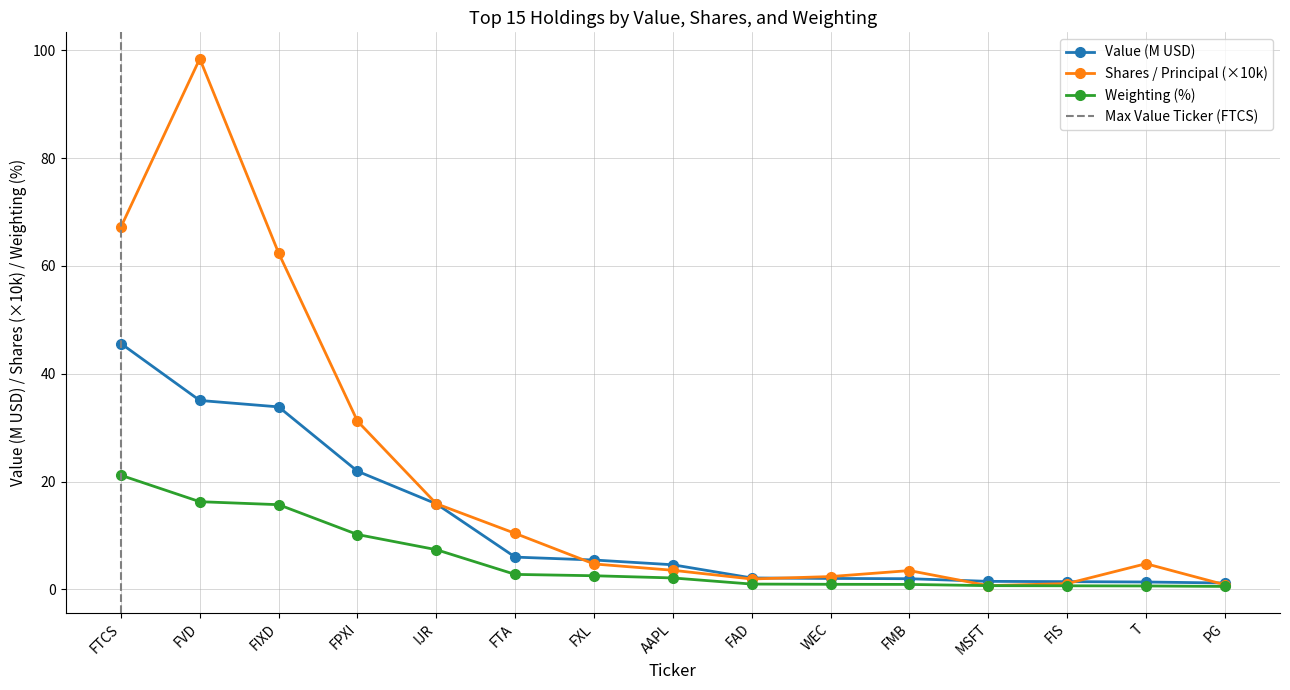

At IJR, list the series in order from smallest to largest.

Weighting, Value (millions), Shares / Principal